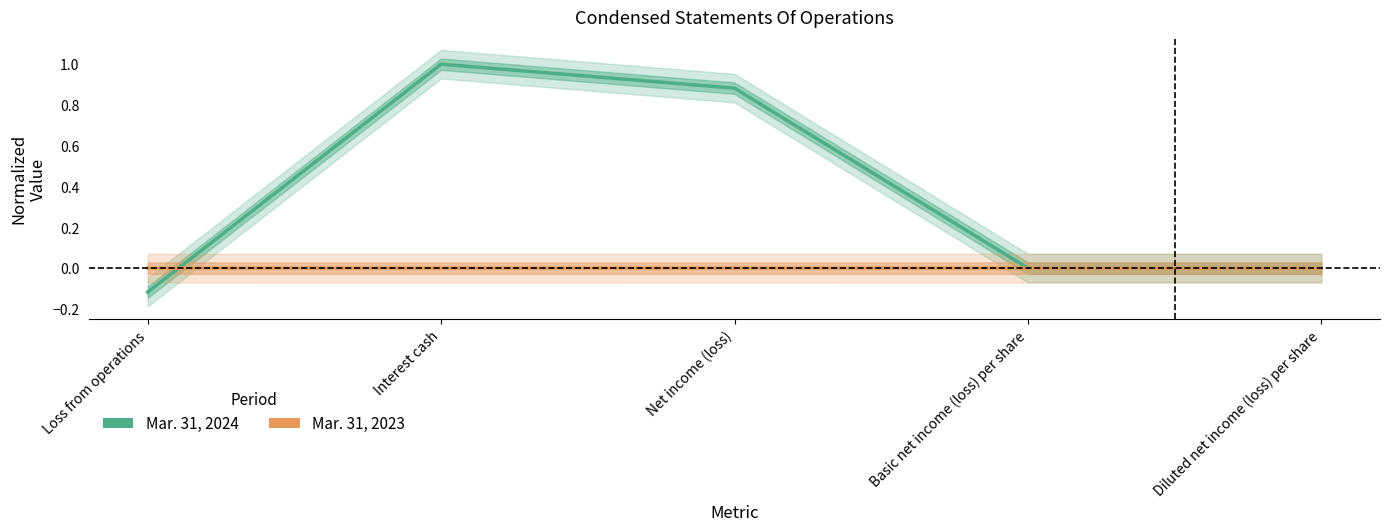

How many data points does each series have?

5